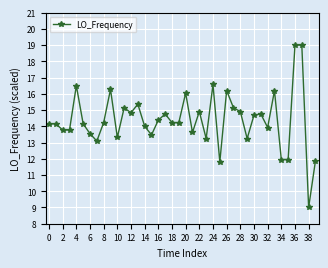

What is the average value?

14.4